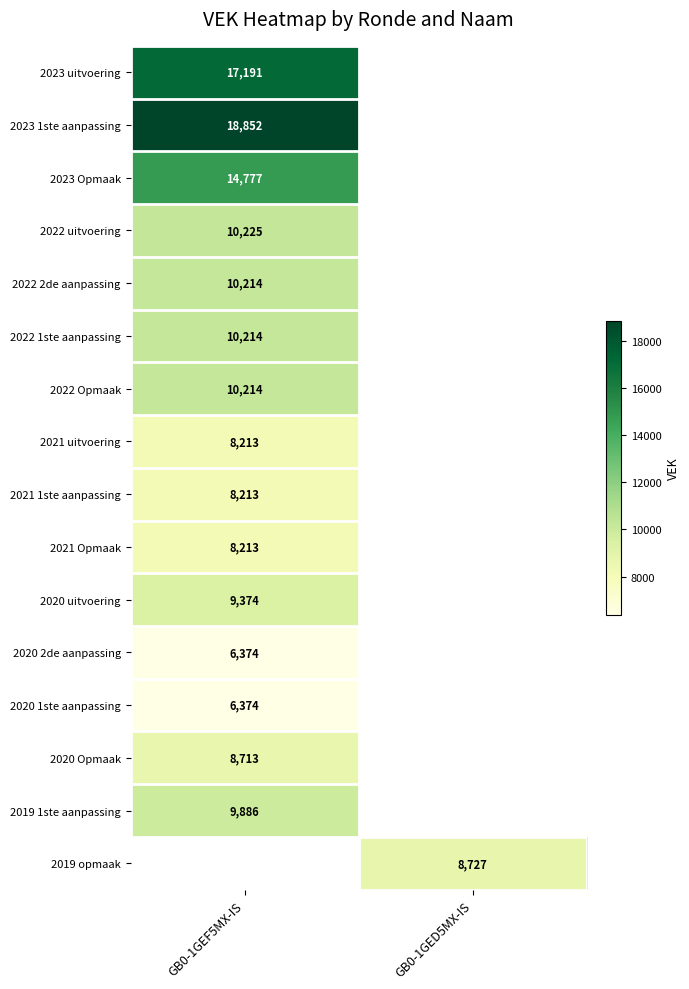

Which has a higher value, GB0-1GEF5MX-IS or GB0-1GED5MX-IS?

GB0-1GED5MX-IS